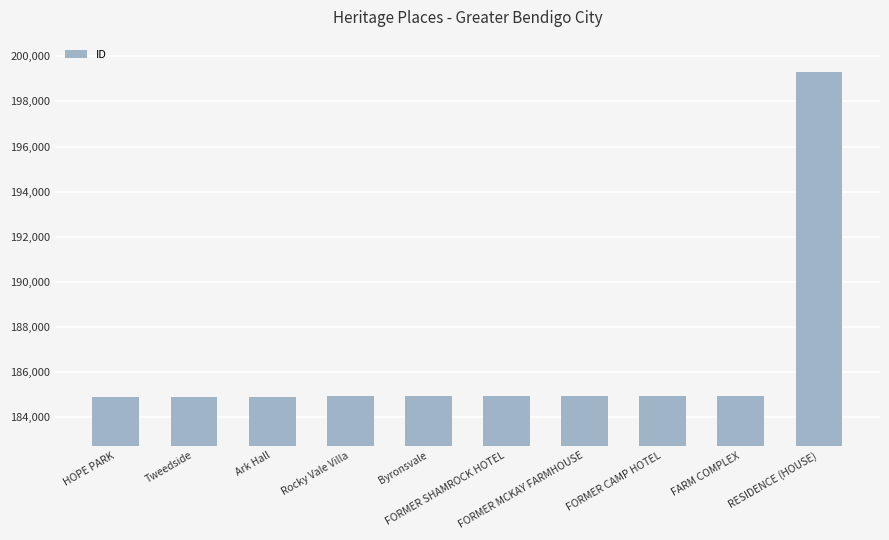

True or false: the data shows 184947 at FORMER MCKAY FARMHOUSE.

True